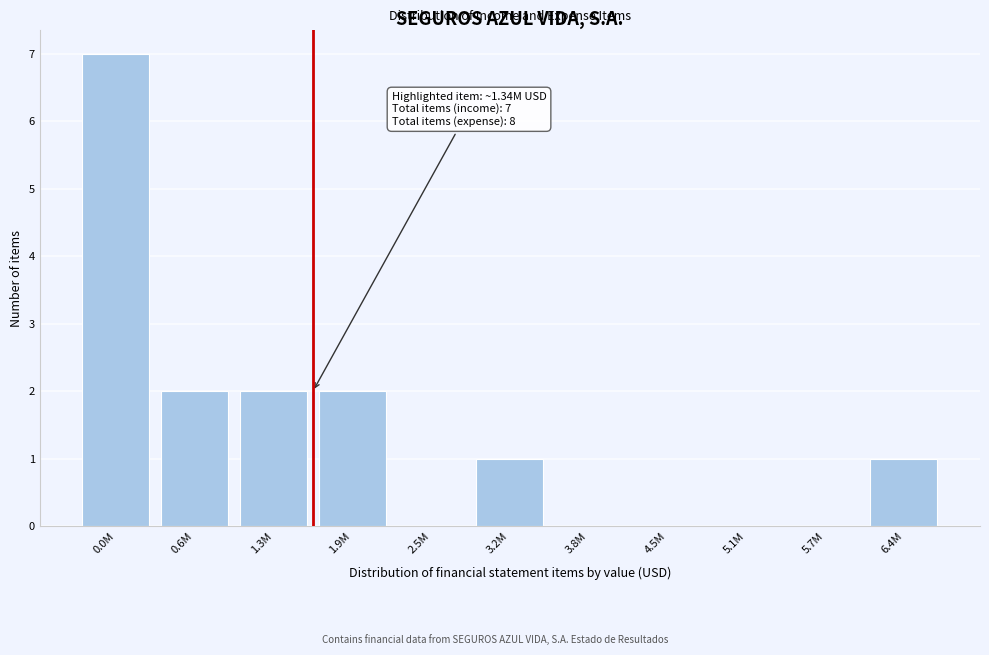

Reading right to left, extract all data points from this chart.

6.4M=1	5.7M=0	5.1M=0	4.5M=0	3.8M=0	3.2M=1	2.5M=0	1.9M=2	1.3M=2	0.6M=2	0.0M=7